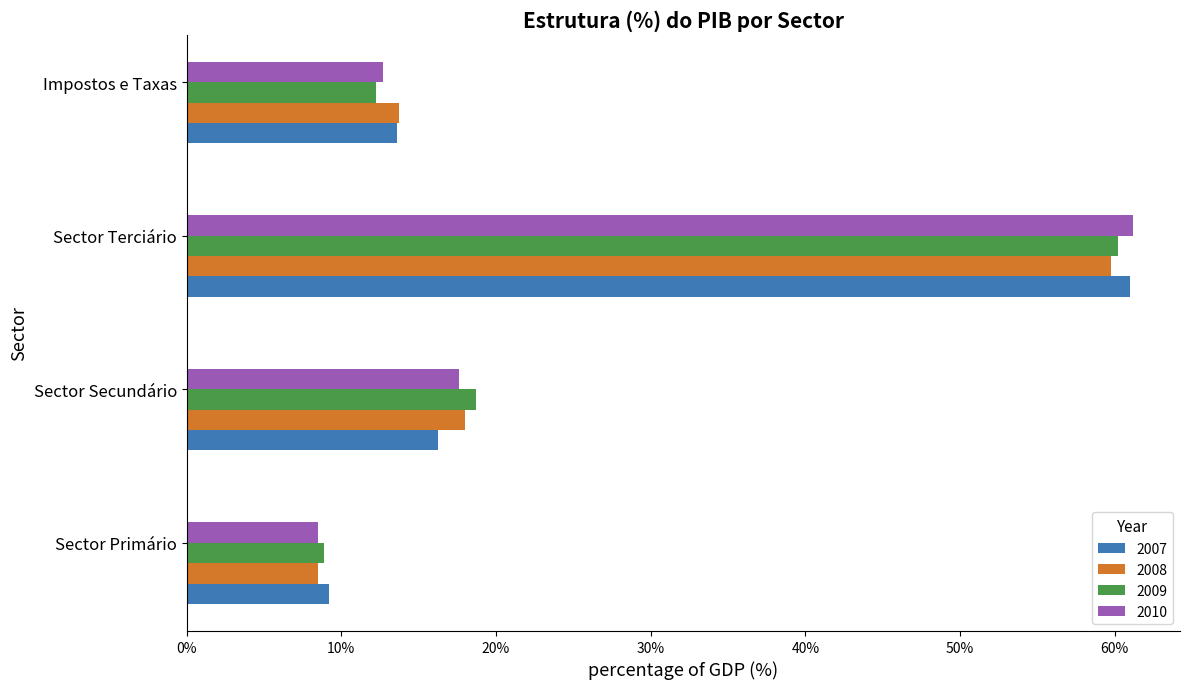

The 2008 series shows 13.7 at Impostos e Taxas. True or false?

True